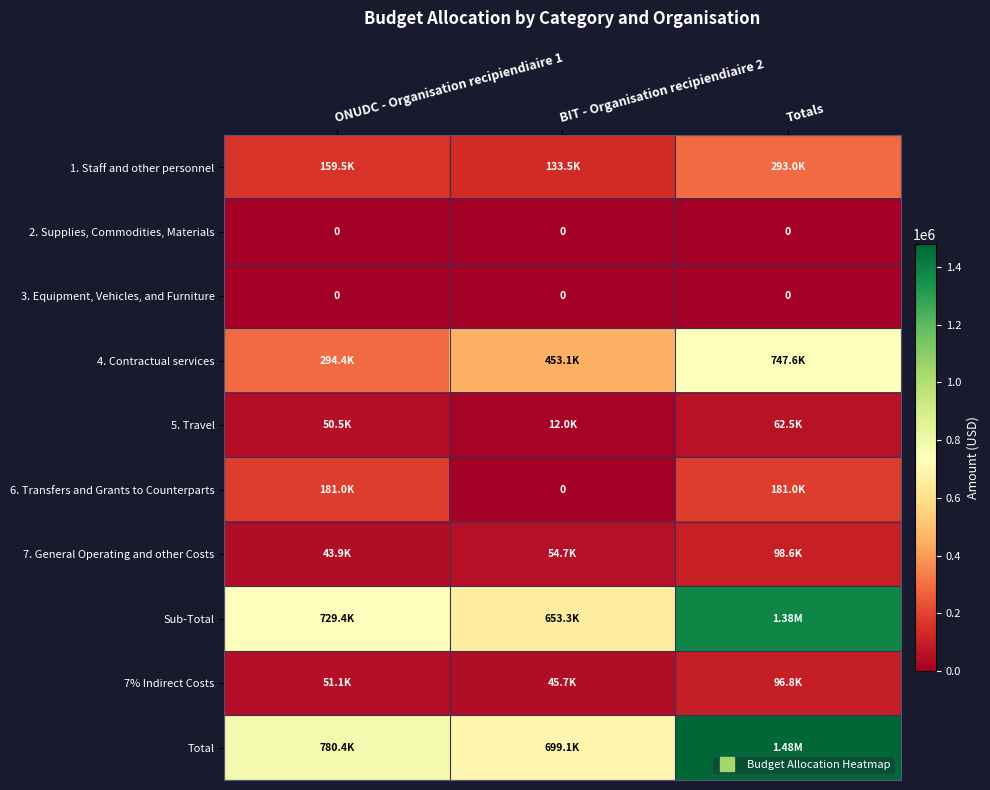

Which series has the widest spread of values?

Total